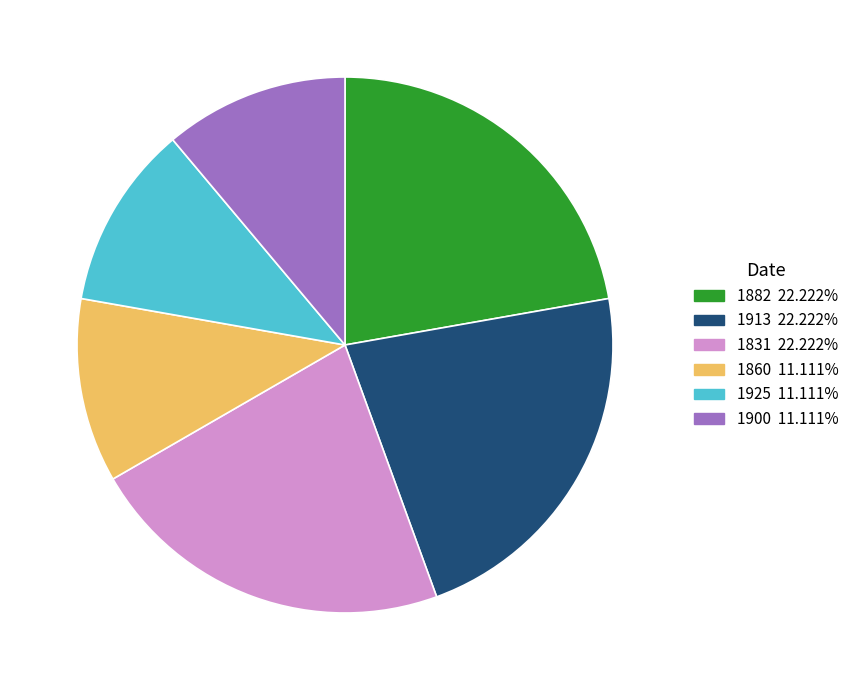

Approximately how many times larger is the value at 1913 compared to 1860?

2.0